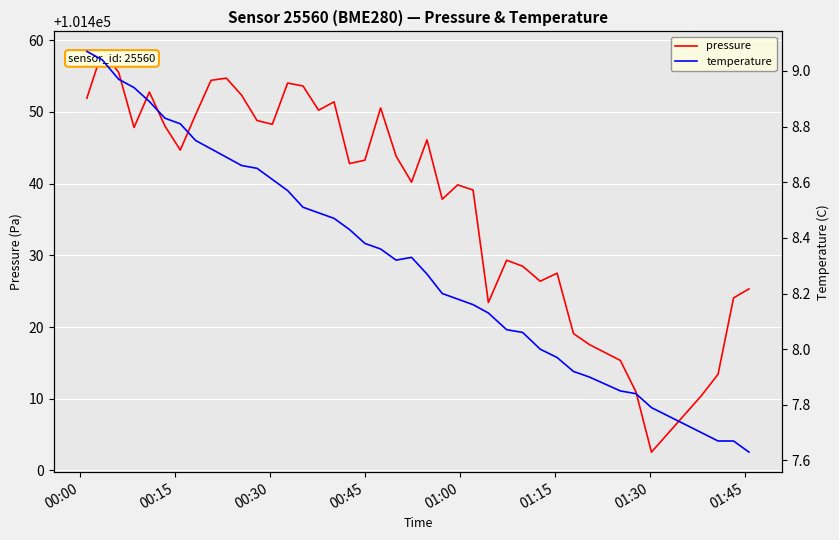

Which series has the largest total across all categories?

pressure